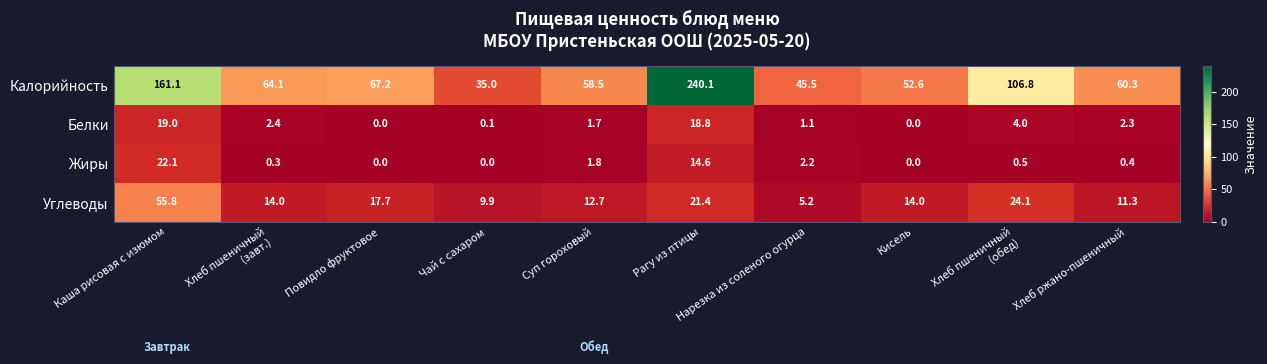

The value of Белки at Нарезка из соленого огурца is 1.1. True or false?

True